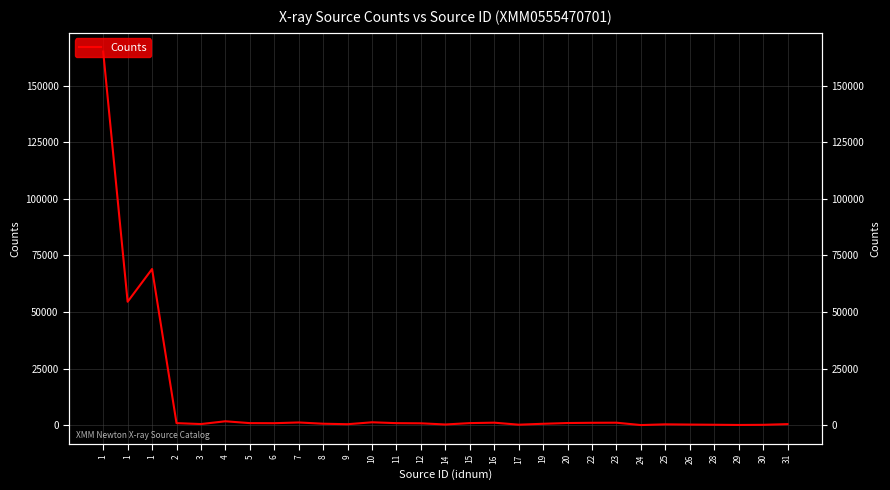

At which category does the chart reach its peak across all series?

1